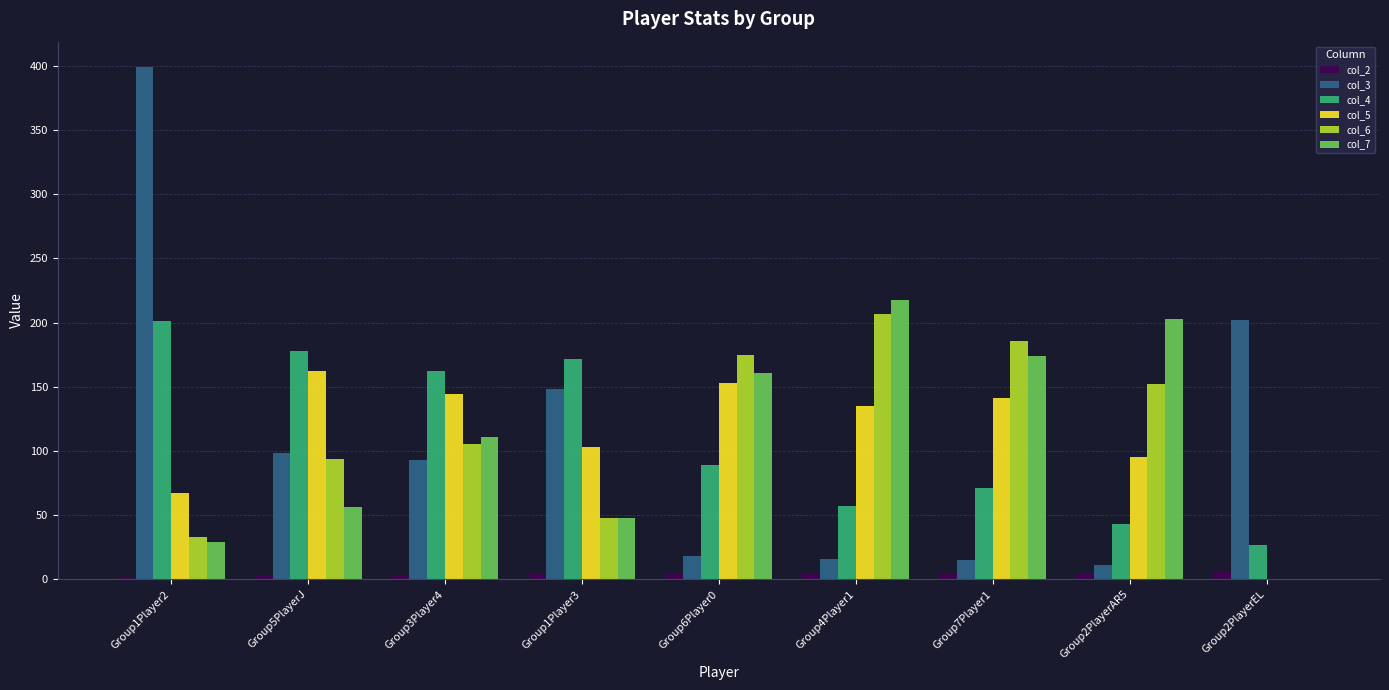

Is it true that col_5 equals 95.0 at Group2PlayerAR5?

True